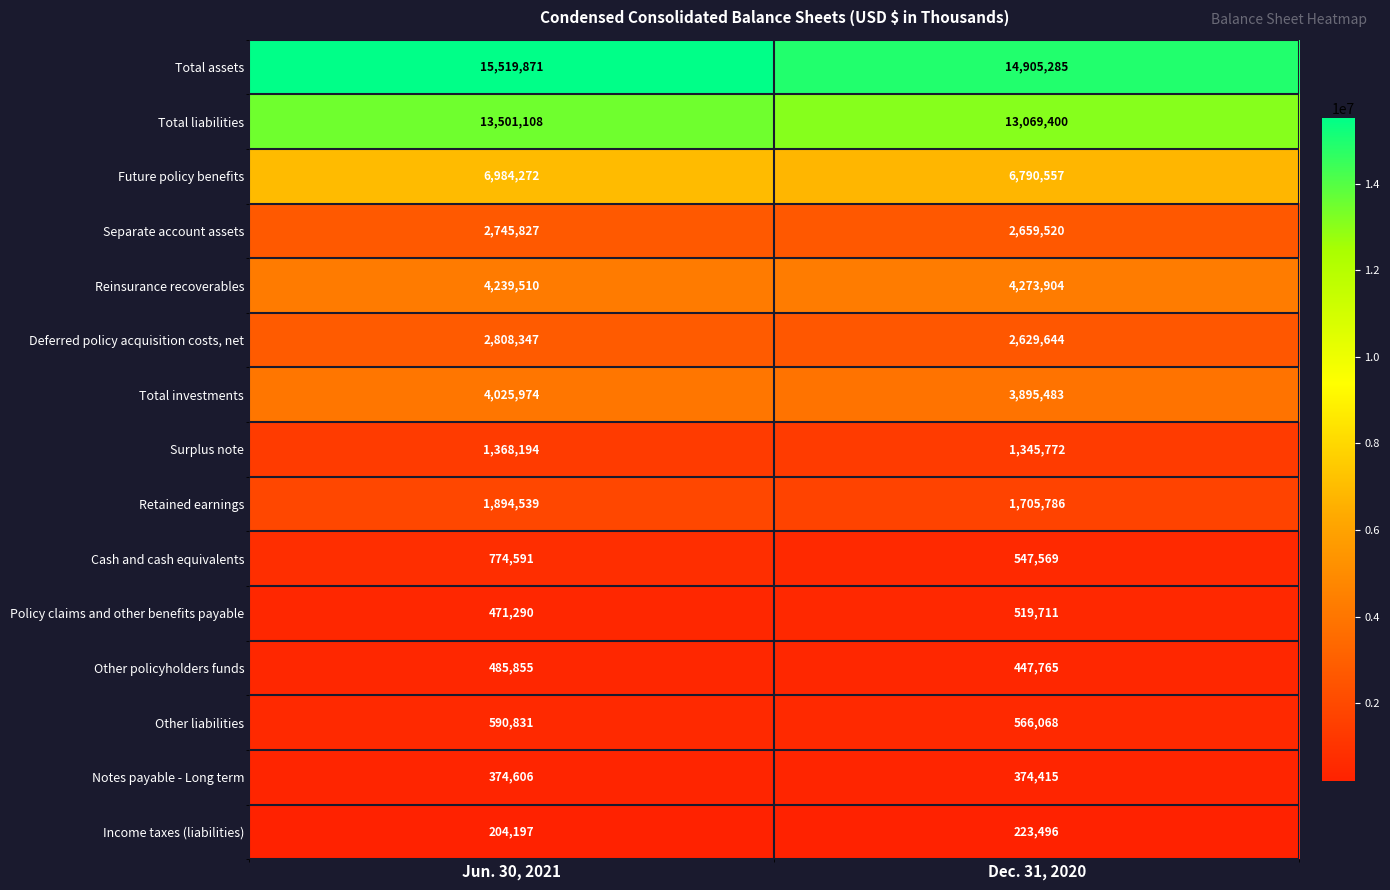

Rank the series at Dec. 31, 2020 from highest to lowest value.

Total assets, Total liabilities, Future policy benefits, Reinsurance recoverables, Total investments, Separate account assets, Deferred policy acquisition costs, net, Retained earnings, Surplus note, Other liabilities, Cash and cash equivalents, Policy claims and other benefits payable, Other policyholders funds, Notes payable - Long term, Income taxes (liabilities)